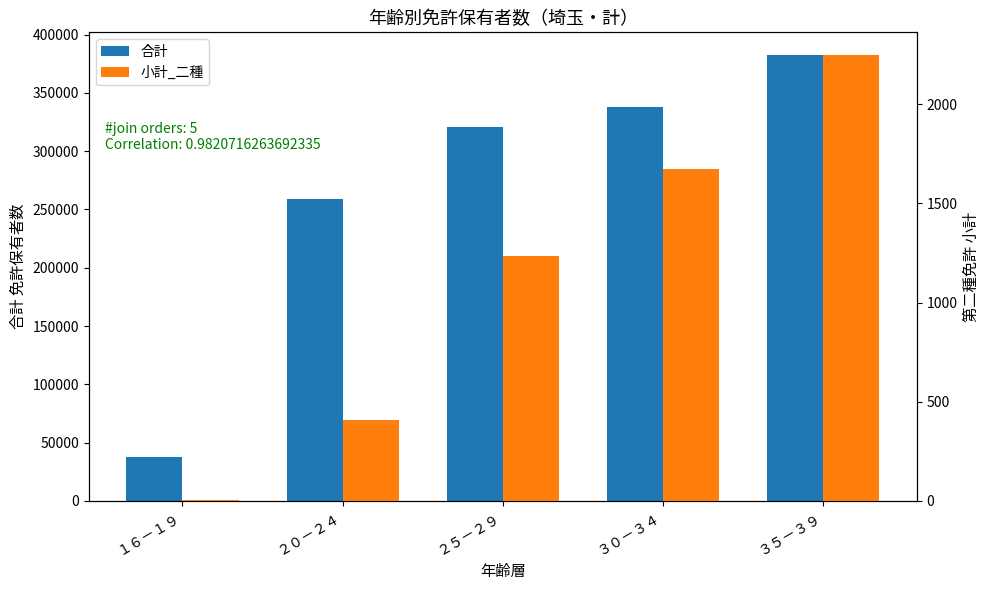

What is the smallest value displayed?

3